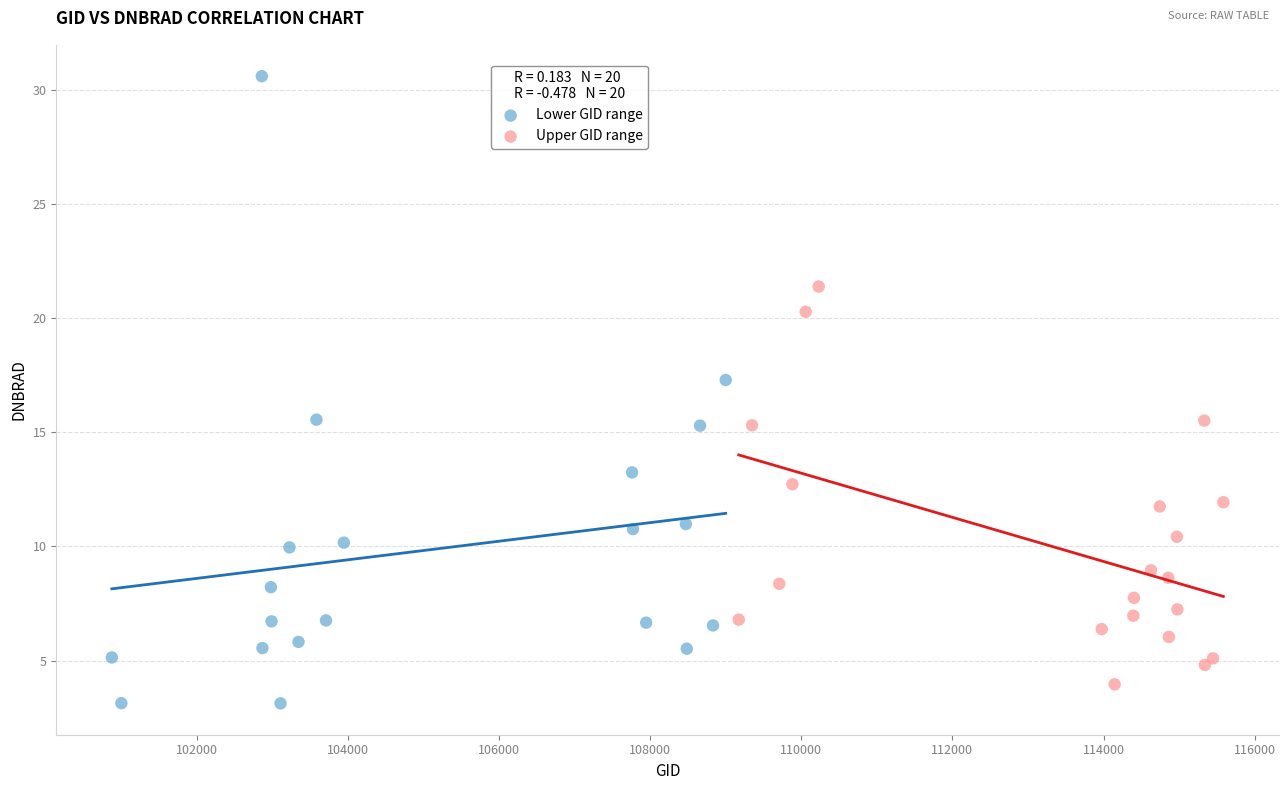

Which series reaches the minimum Y coordinate?

Lower GID range